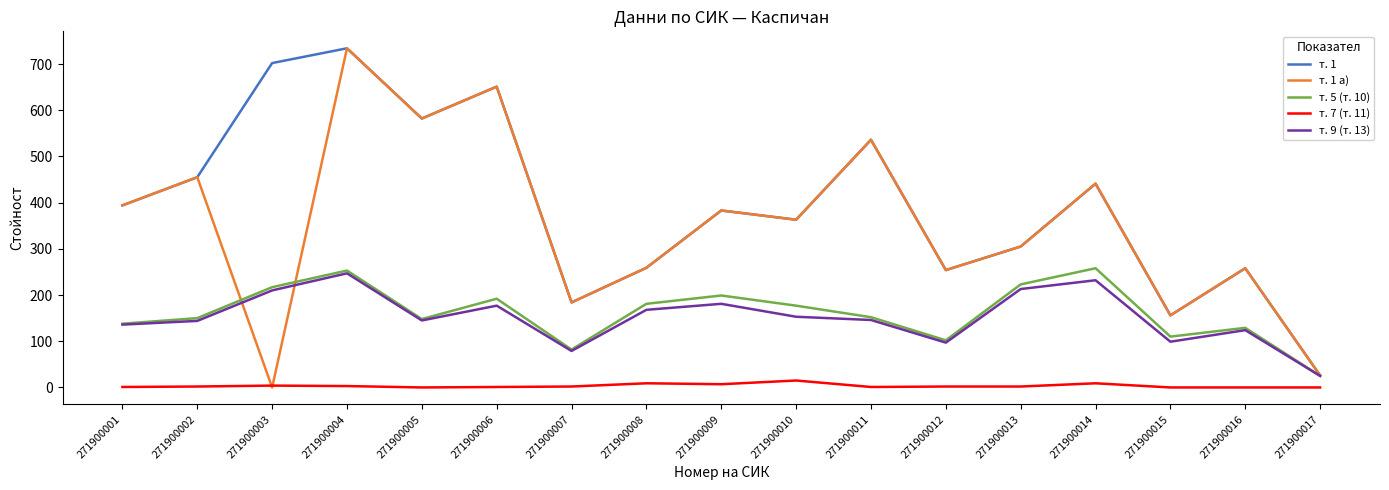

Which series has the largest total across all categories?

т. 1